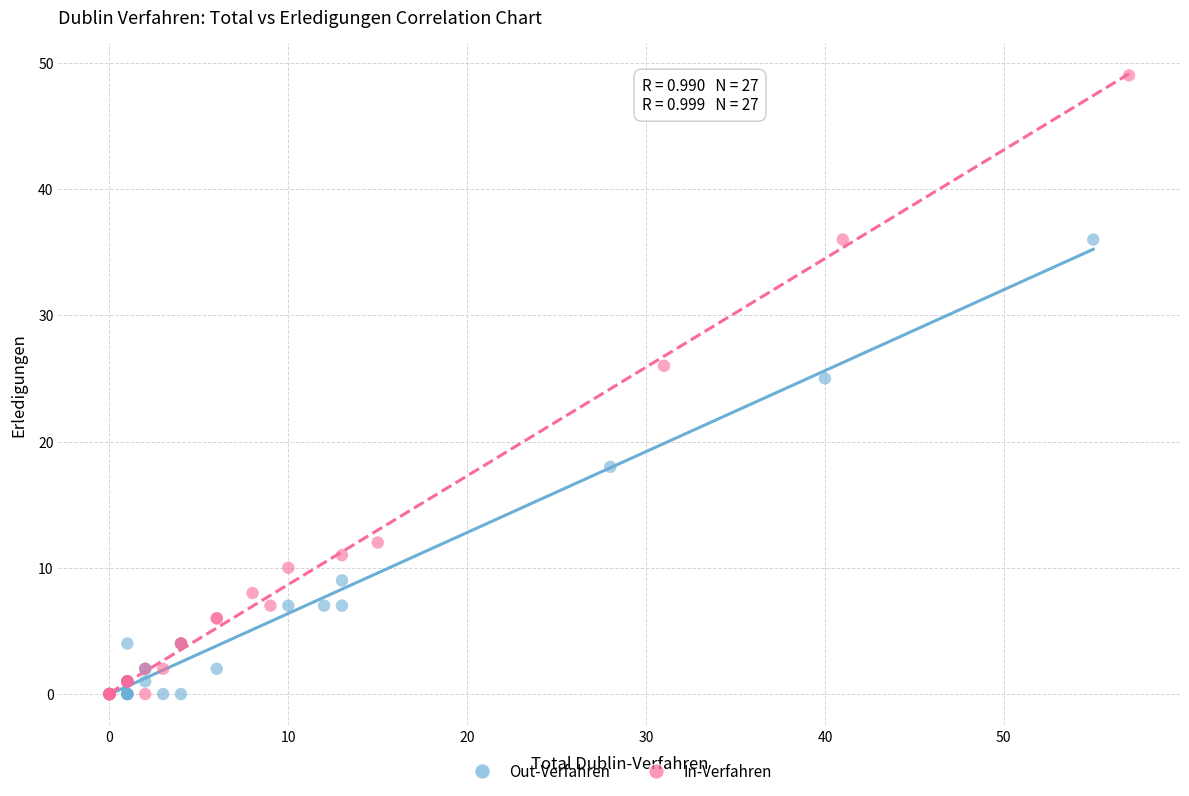

Which series has the largest Y range (max minus min)?

In-Verfahren